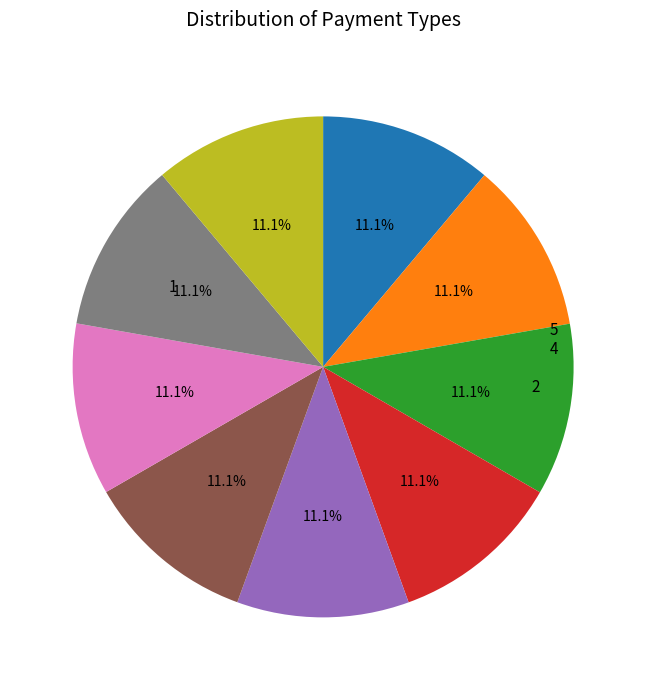

Does any single category account for the majority?

No